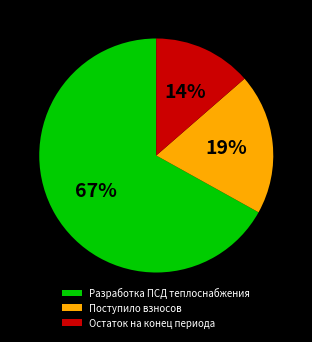

Combined, do Поступило взносов and Остаток на конец периода account for over 50%?

No